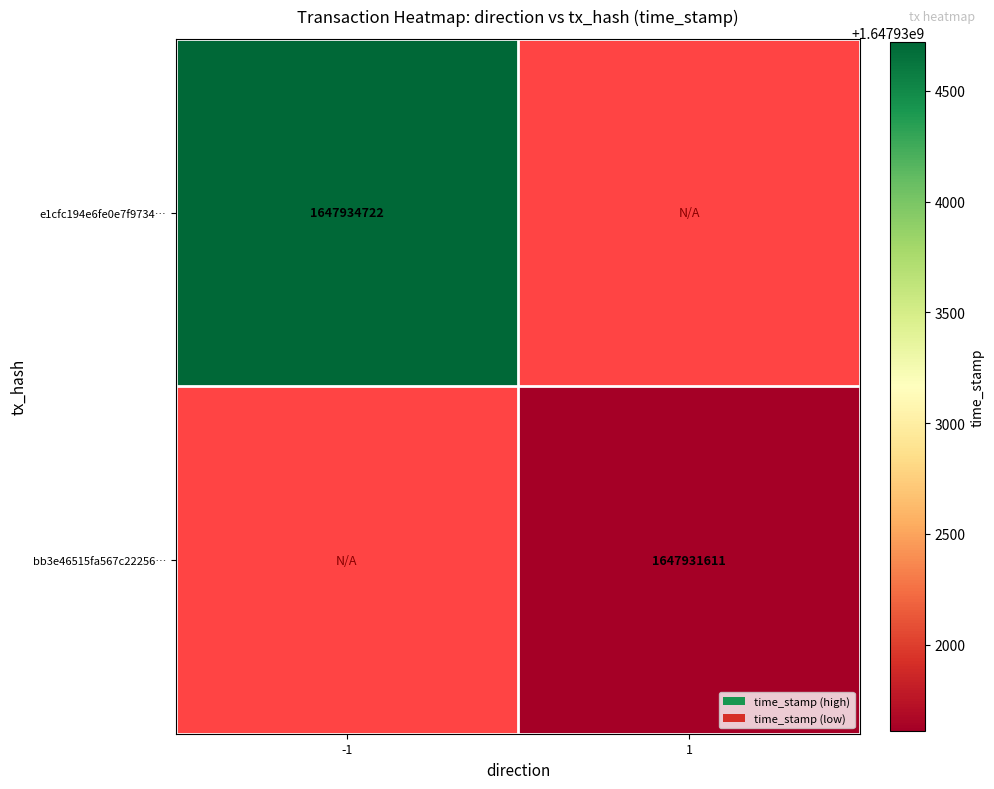

The e1cfc194e6fe0e7f9734… series shows 1647934722 at -1. True or false?

True